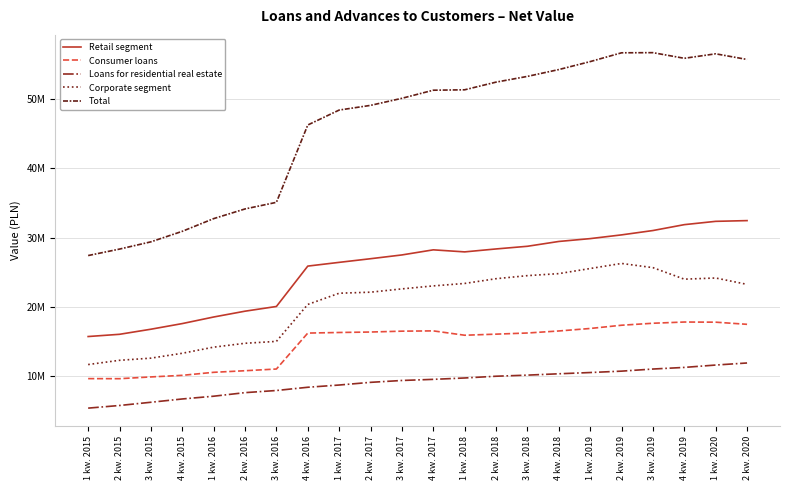

Between 1 kw. 2020 and 4 kw. 2019, which is larger?

1 kw. 2020